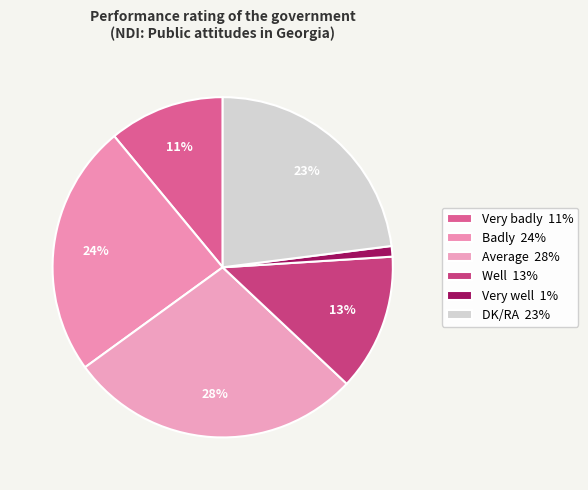

Rank the categories by value from highest to lowest.

Average, Badly, DK/RA, Well, Very badly, Very well